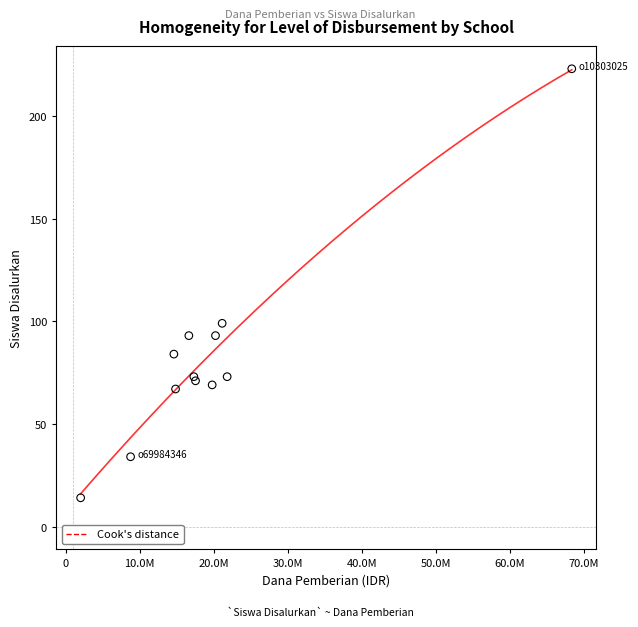

What Y value in the scatter plot is closest to 118?

99